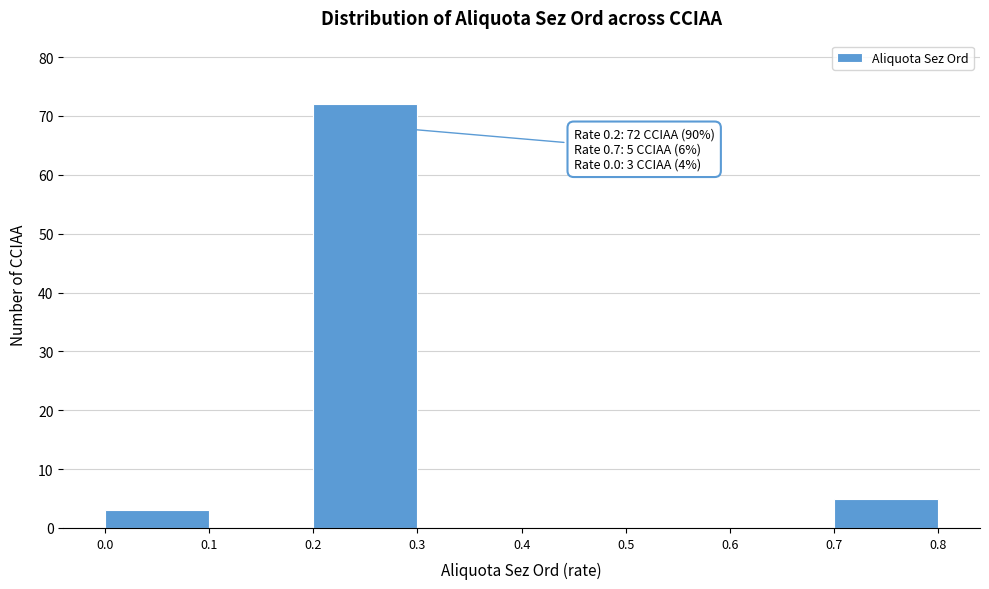

Over which range of the x-axis is the bar tallest?

0.2 to 0.3